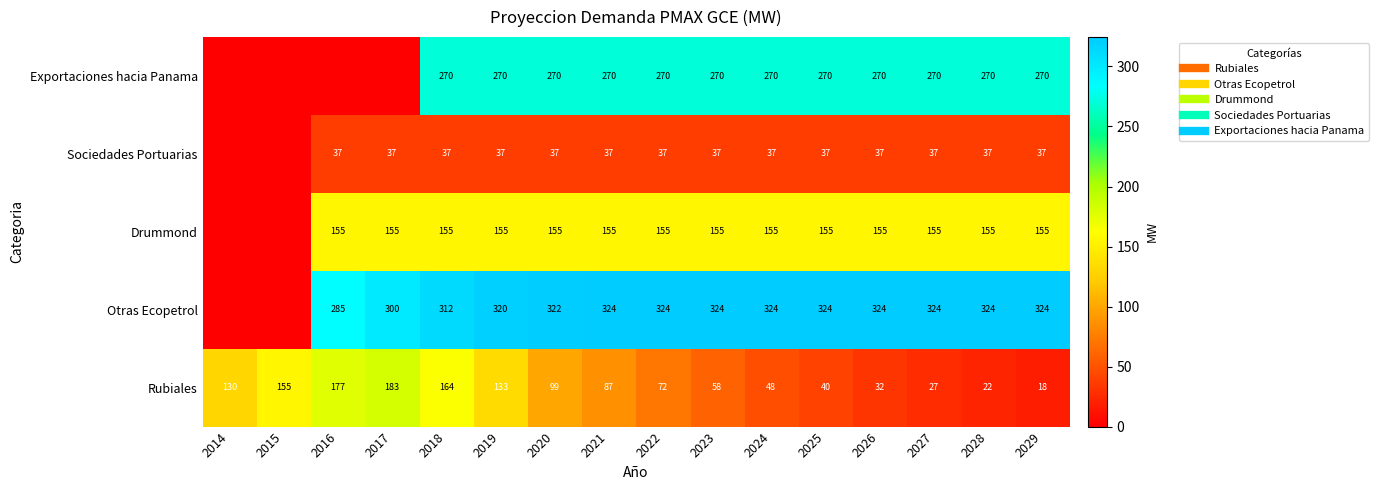

Rank the series at 2023 from lowest to highest value.

Sociedades Portuarias, Rubiales, Drummond, Exportaciones hacia Panama, Otras Ecopetrol